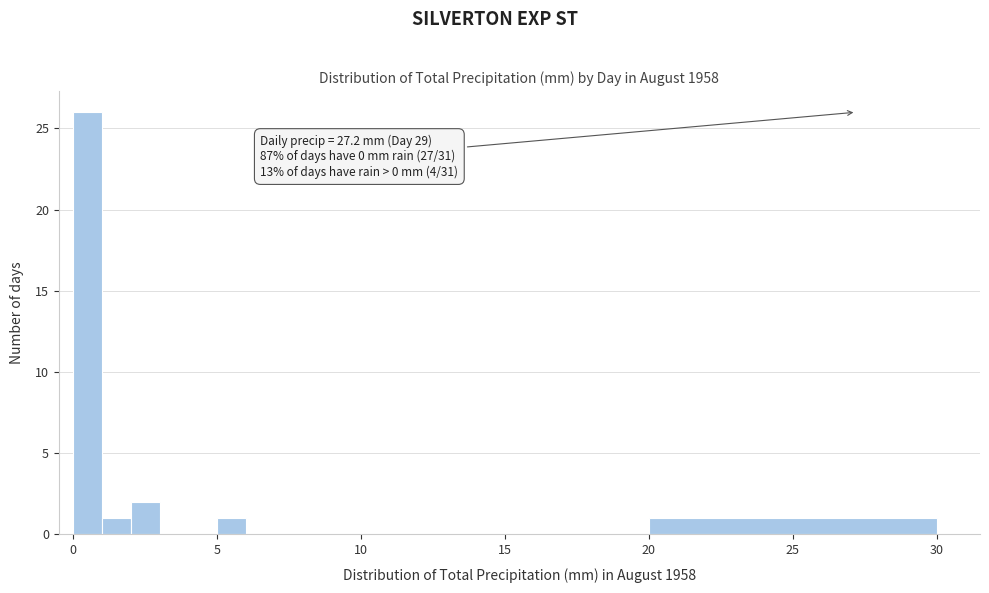

Read against the x-axis, roughly where is the centre of the tallest bar?

0.5